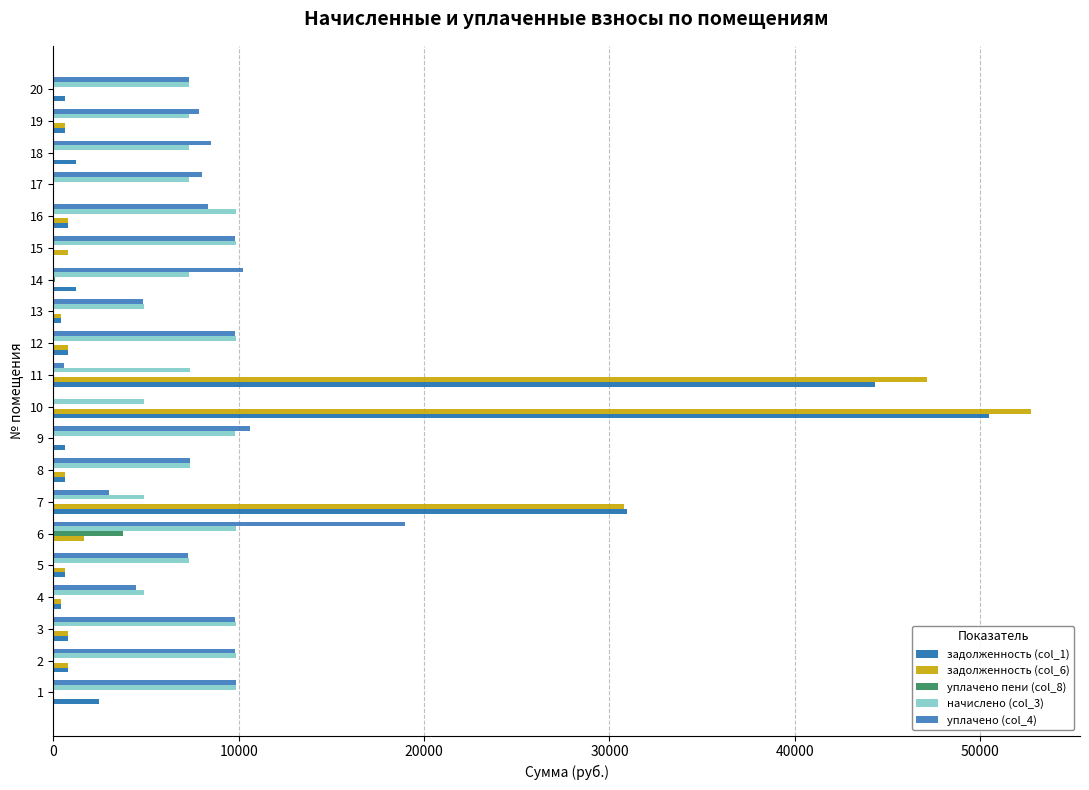

At which category is the sum across all series the highest?

10